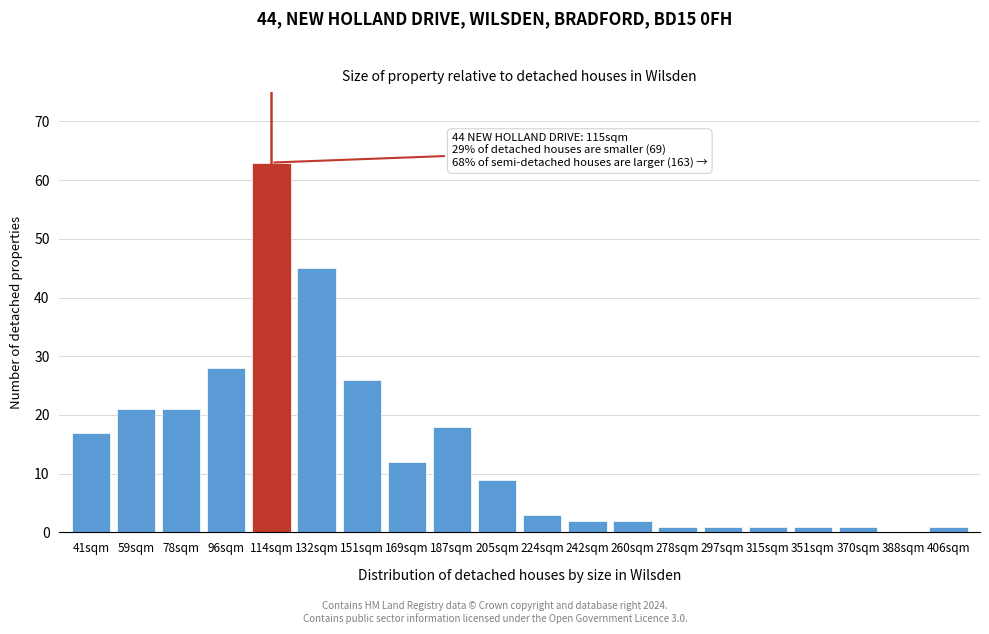

Reading left to right, list all the values displayed in this chart.

41sqm=17	59sqm=21	78sqm=21	96sqm=28	114sqm=63	132sqm=45	151sqm=26	169sqm=12	187sqm=18	205sqm=9	224sqm=3	242sqm=2	260sqm=2	278sqm=1	297sqm=1	315sqm=1	351sqm=1	370sqm=1	388sqm=0	406sqm=1